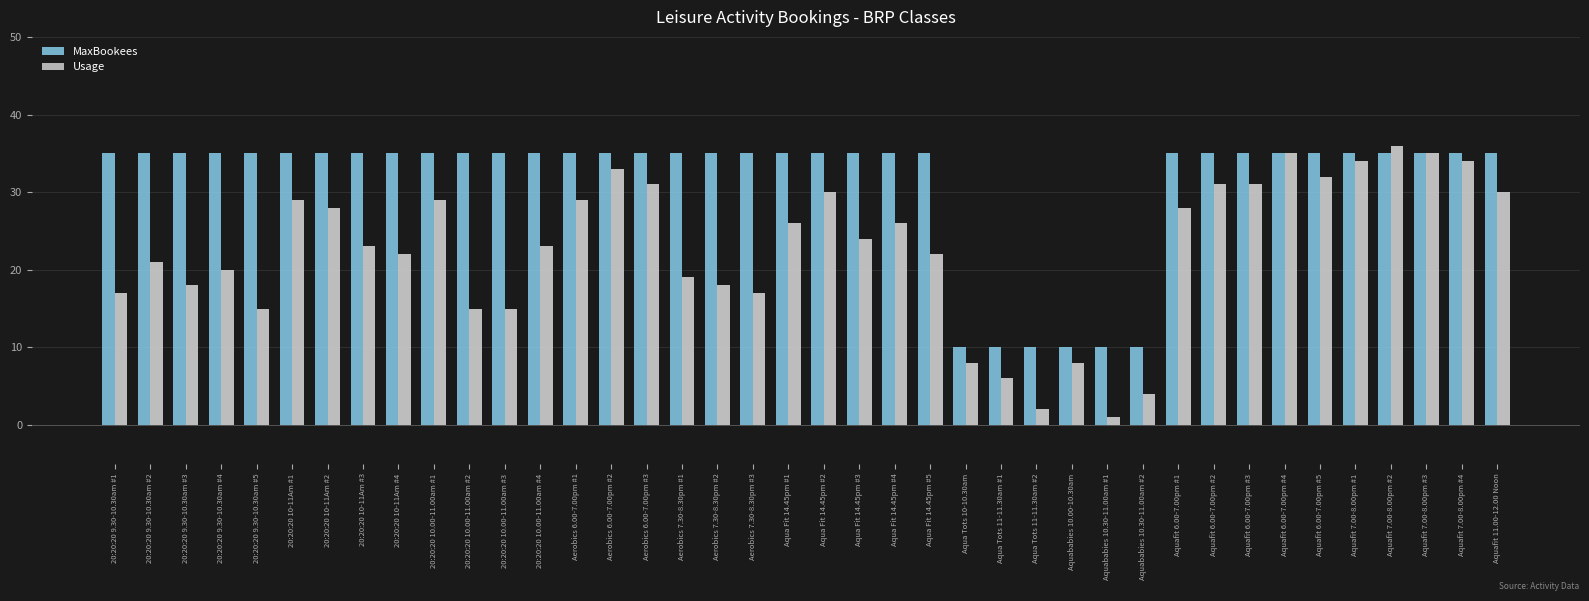

List the series in order of their overall mean, highest first.

MaxBookees, Usage